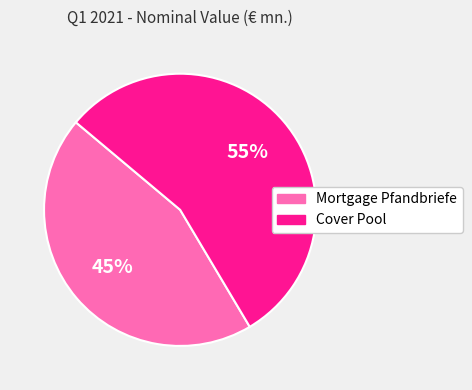

Does Cover Pool represent more than half of the total?

Yes